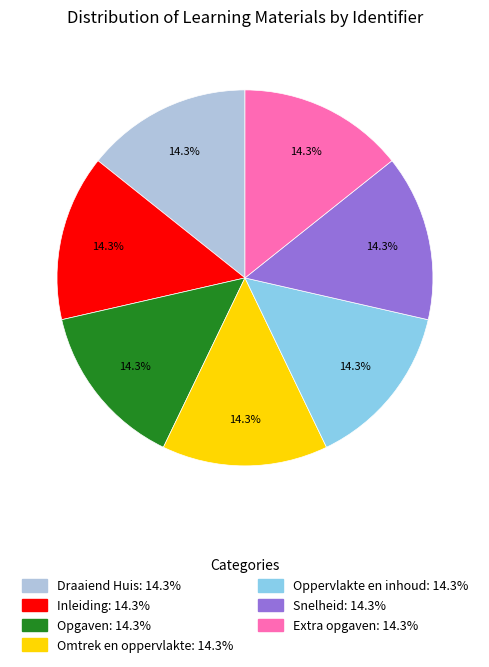

What percentage is the Snelheid slice, to the nearest percent?

14%